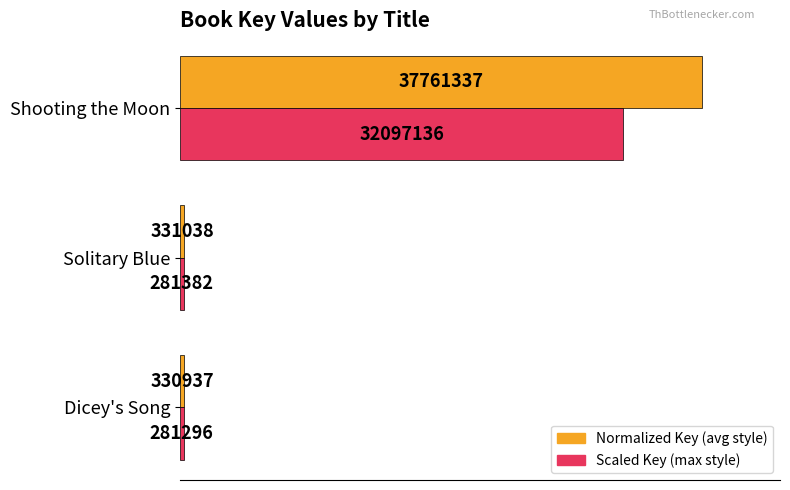

What are all the series names shown in the legend?

Normalized Key (avg style), Scaled Key (max style)